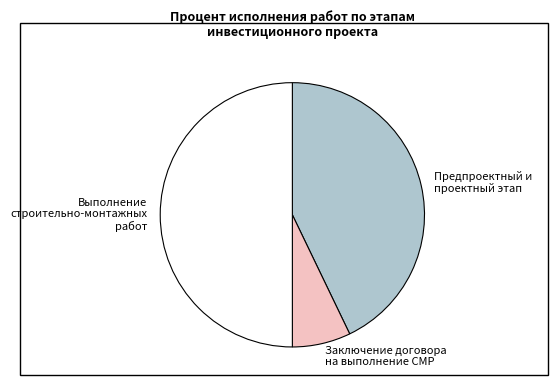

Rank the categories by value from lowest to highest.

Заключение договора на выполнение СМР, Предпроектный и проектный этап, Выполнение строительно-монтажных работ